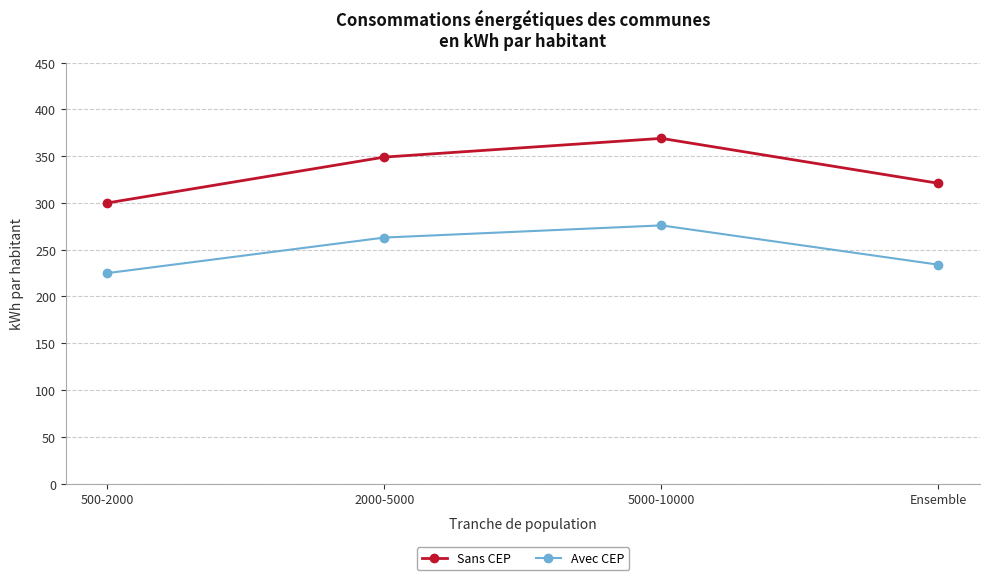

Count the number of data series in this chart.

2